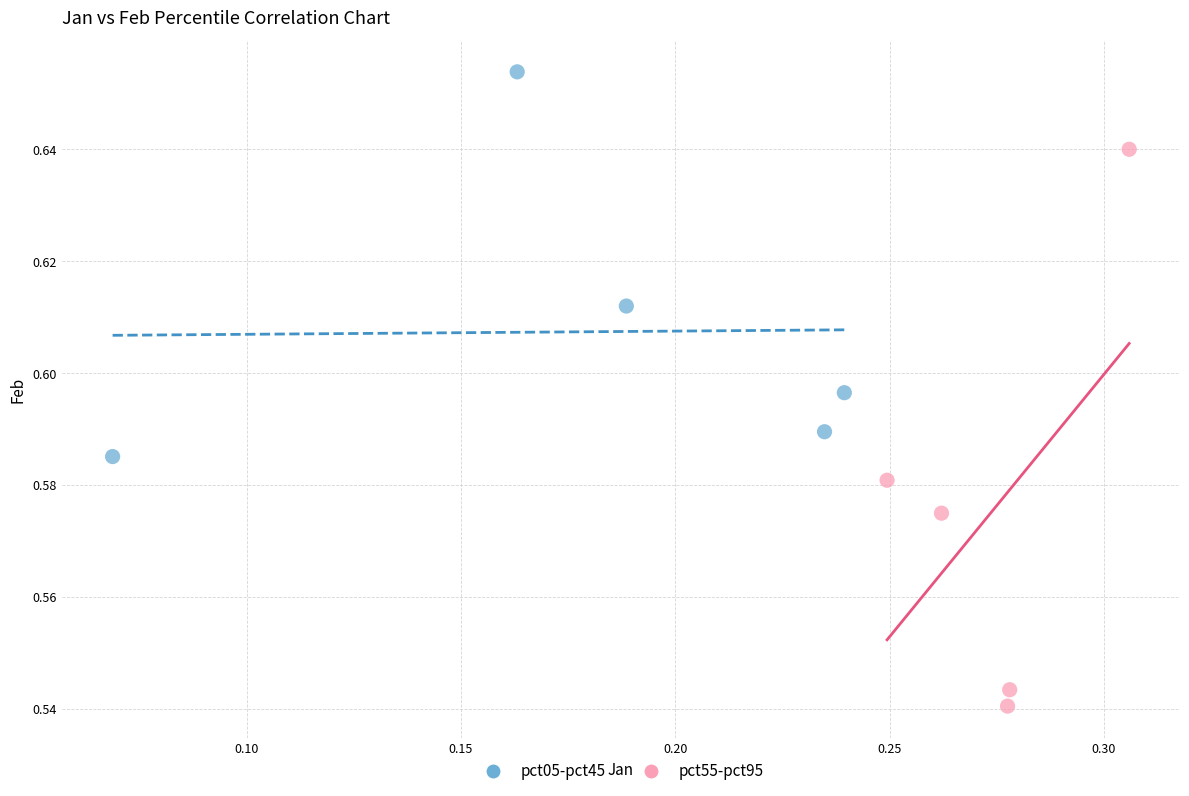

Which series reaches the minimum Y coordinate?

pct55-pct95